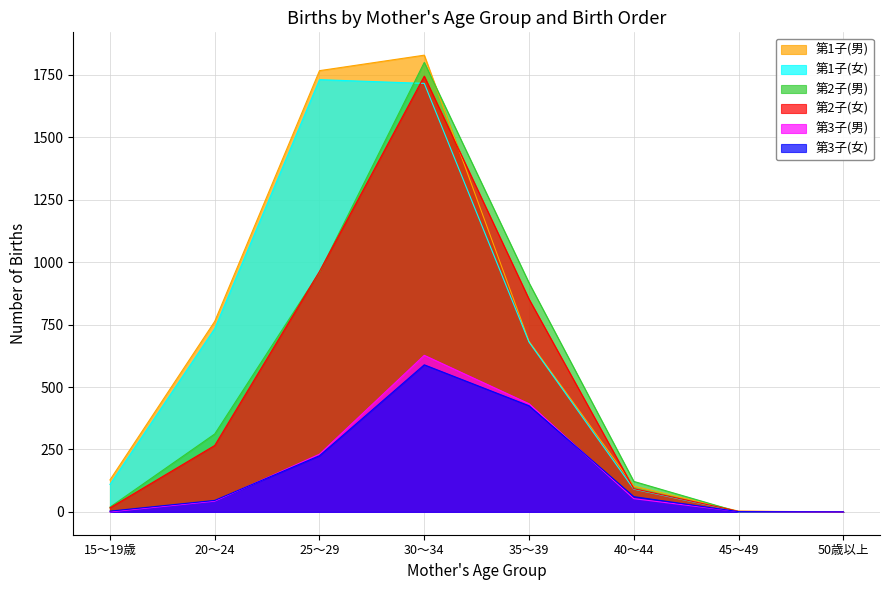

What is the label of the 1st point from the left?

15～19歳